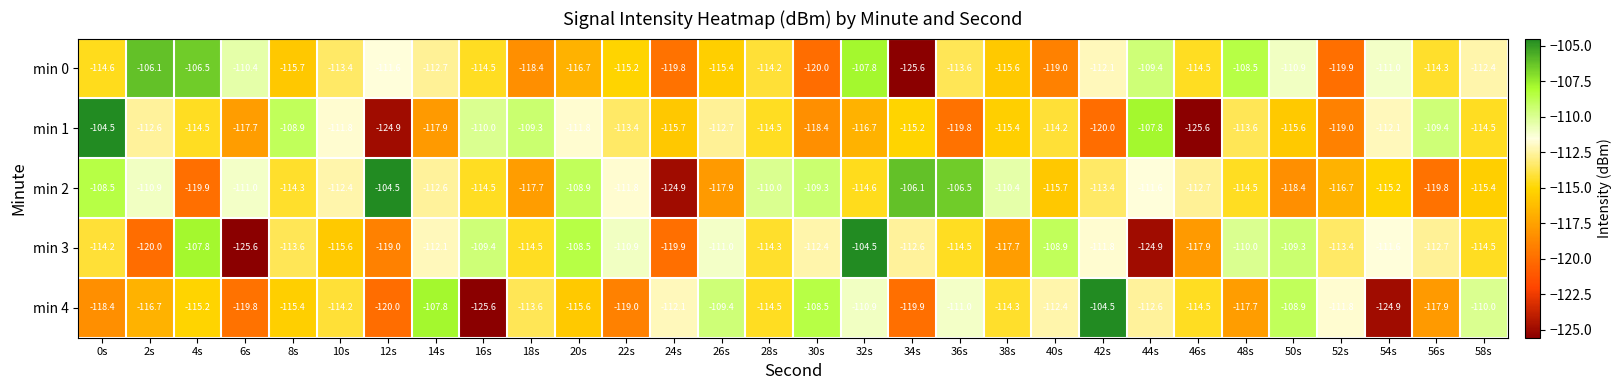

Which series has the largest total across all categories?

min 2